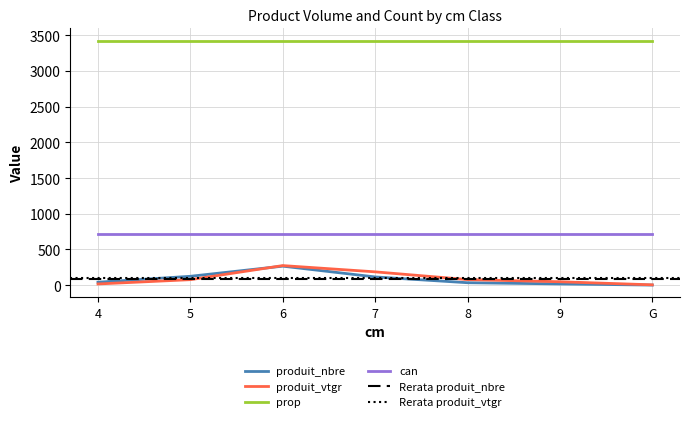

True or false: prop has more than 0 points higher than both neighbors.

False